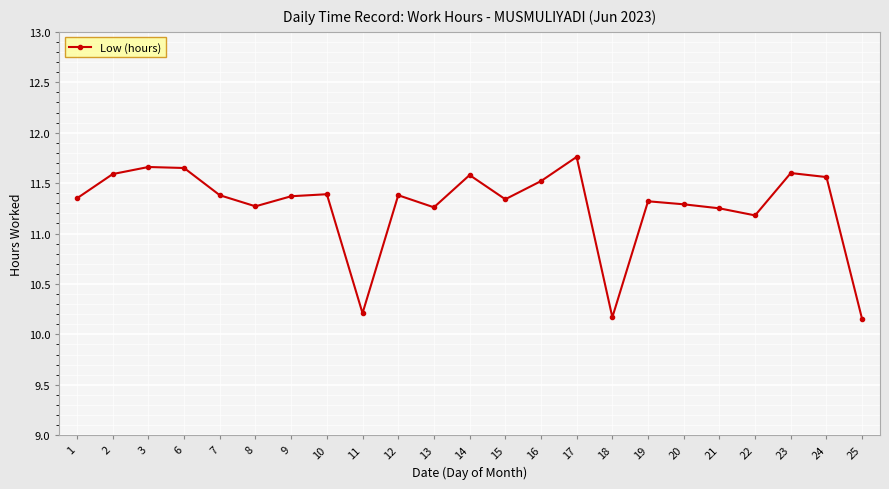

Is it true that the value at 1 is 11.3?

True